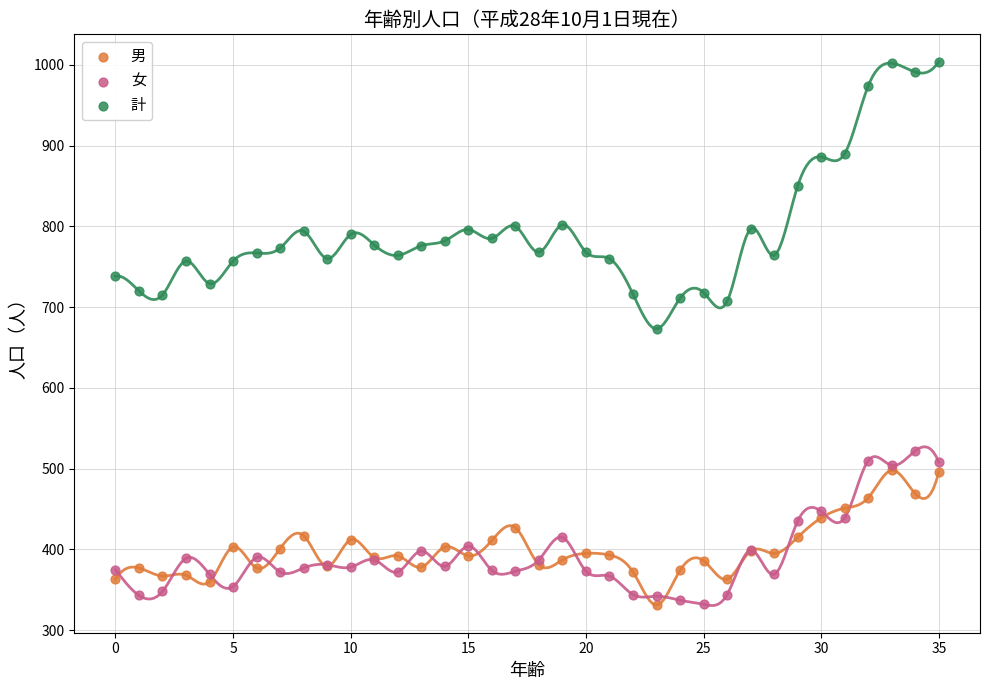

In the 計 series, what Y value is closest to 838?

850